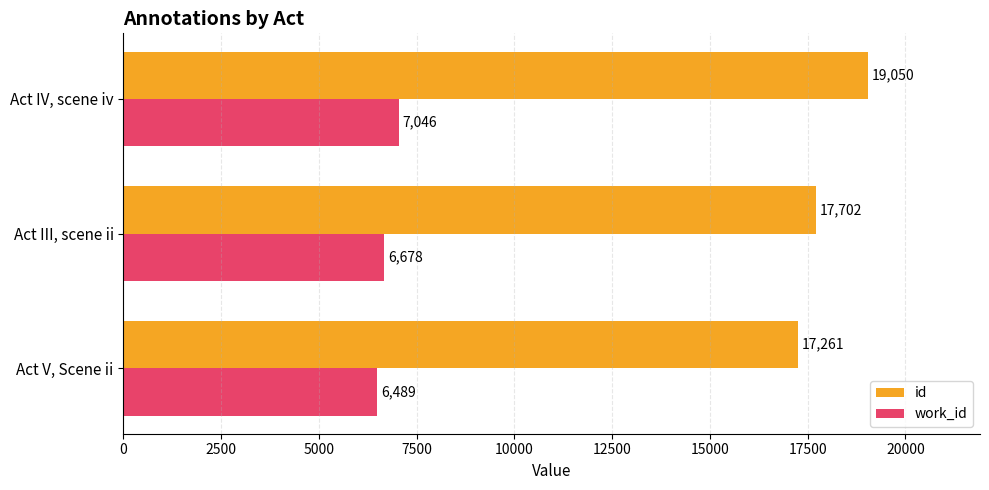

How many work_id values are between 6489 and 7046?

3